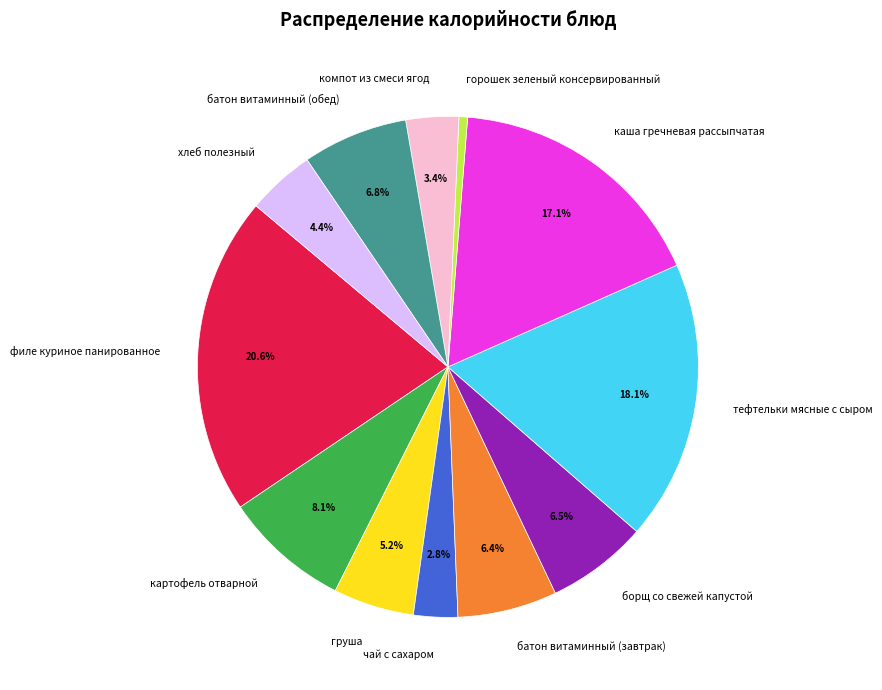

To the nearest percent, what percentage of the pie is компот из смеси ягод?

3%